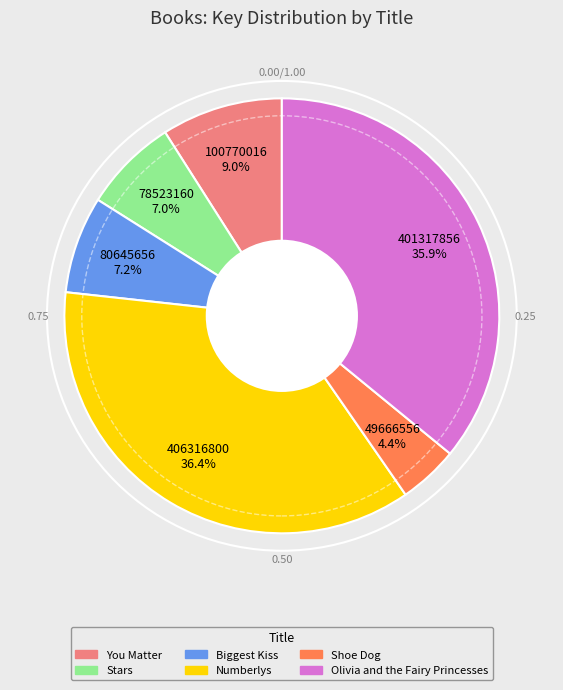

What is the smallest slice in the pie chart?

Shoe Dog